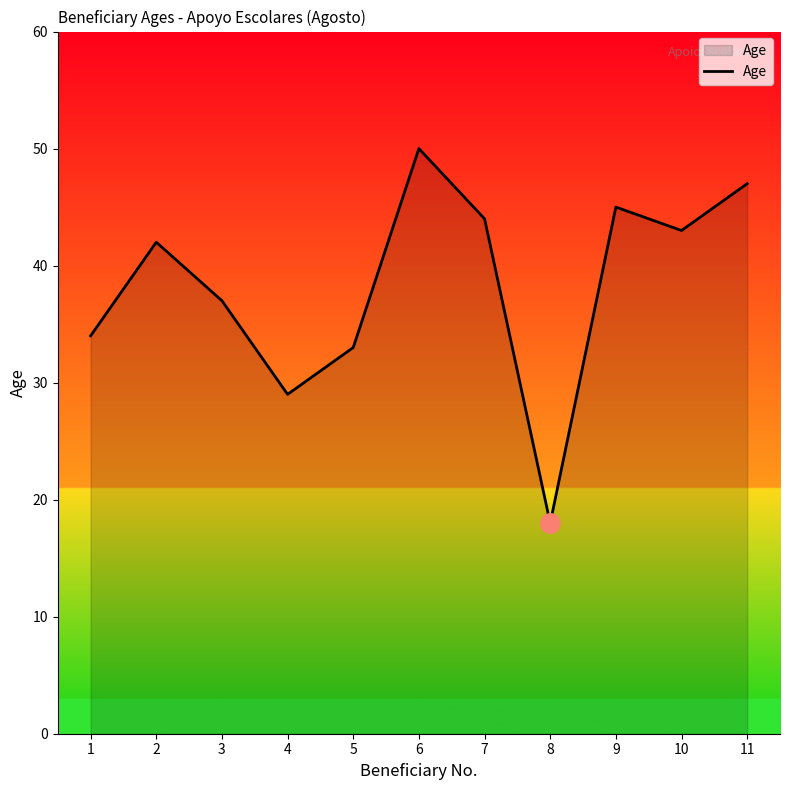

What is the change in value from 9 to 11?

+2